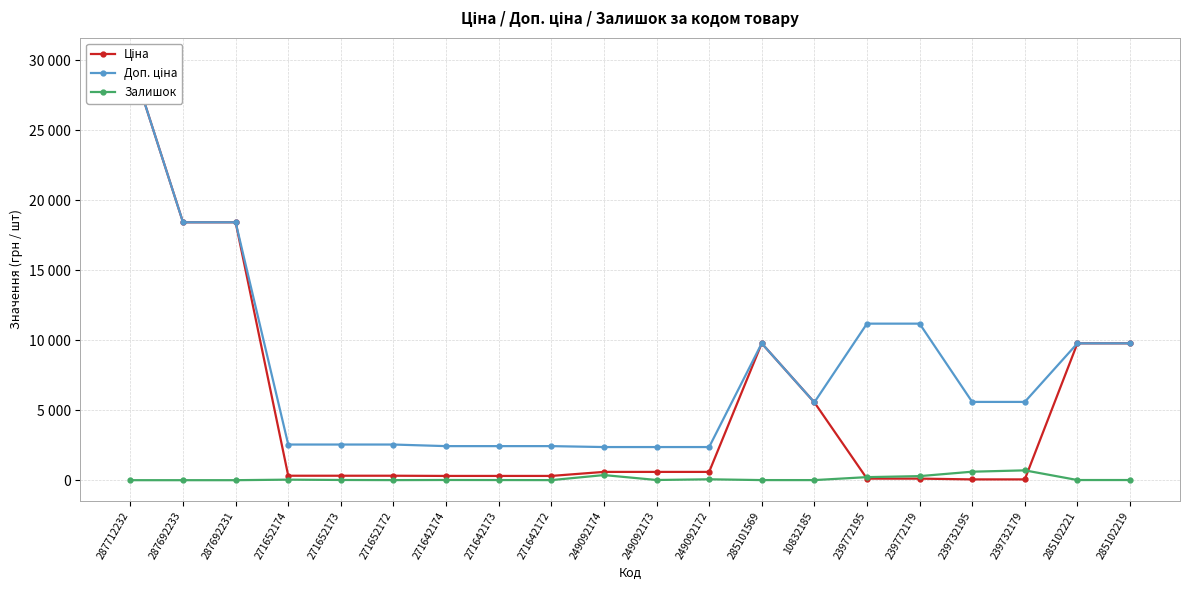

At how many categories does at least one series exceed 12949?

3